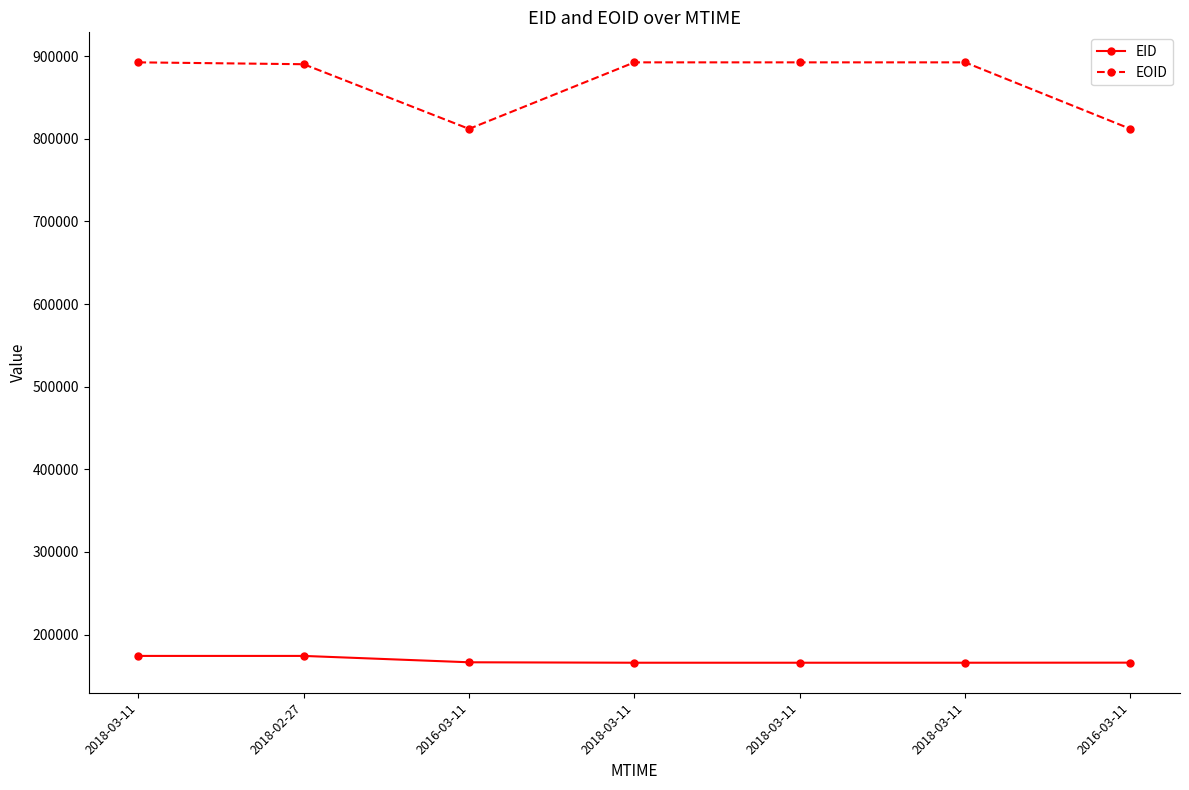

What is the label of the 2nd point from the left?

2018-02-27